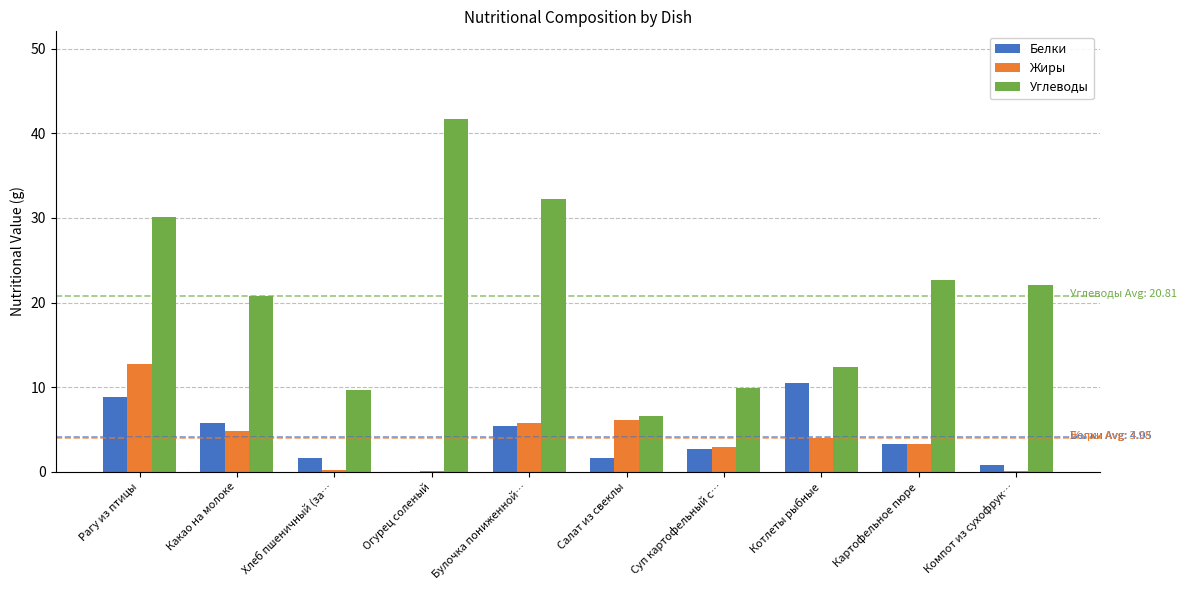

Is the value of Жиры at Компот из сухофрук… greater than the value of Углеводы at Котлеты рыбные?

No